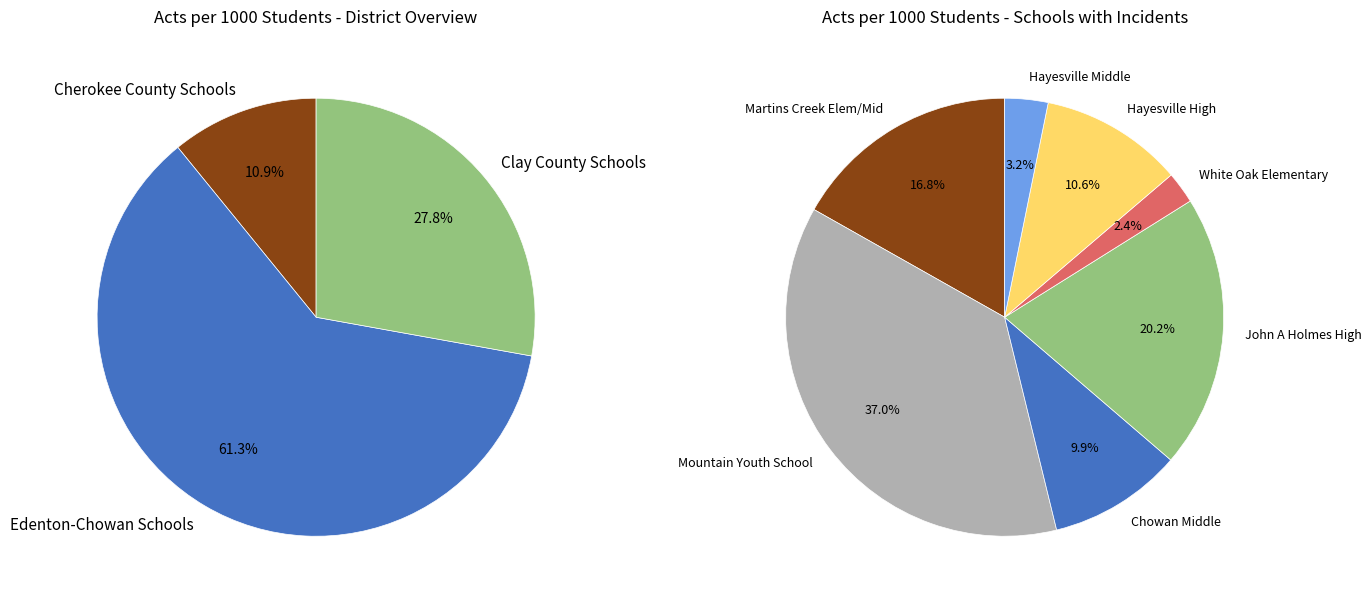

The Edenton-Chowan Schools slice represents 61% of the pie. True or false?

True